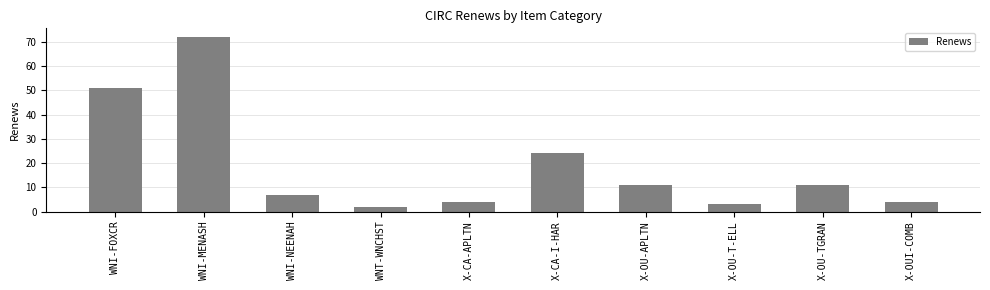

Does the chart contain stacked bars?

No